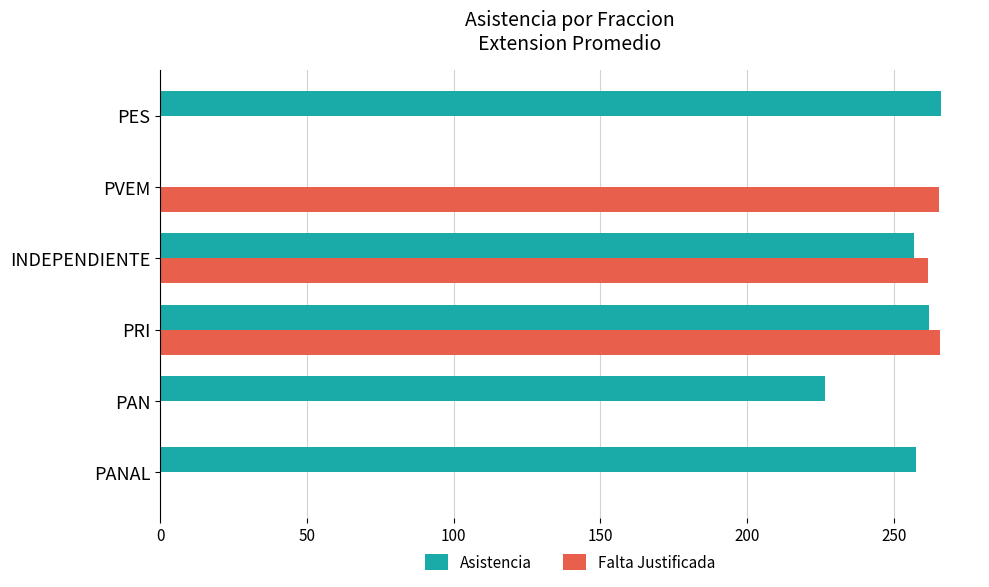

Between PAN and PVEM, which series saw the biggest shift?

Falta Justificada